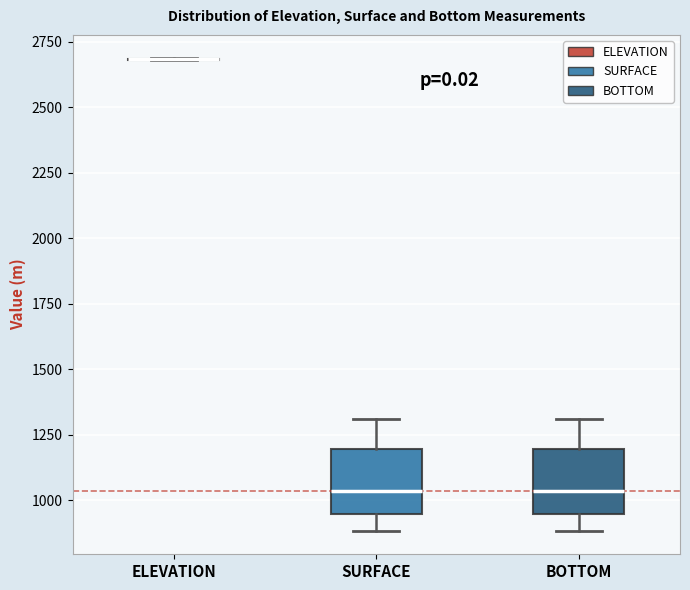

Reading left to right, read every box against the y-axis: the position of its median line, the range the box covers, and the ends of its whiskers. The values are not printed on the chart, so give them approximately, as read against the axis.

ELEVATION: box collapsed to a line at 2700, whiskers 2700 to 2700
SURFACE: median 1050, box 950 to 1200, whiskers 900 to 1300
BOTTOM: median 1050, box 950 to 1200, whiskers 900 to 1300